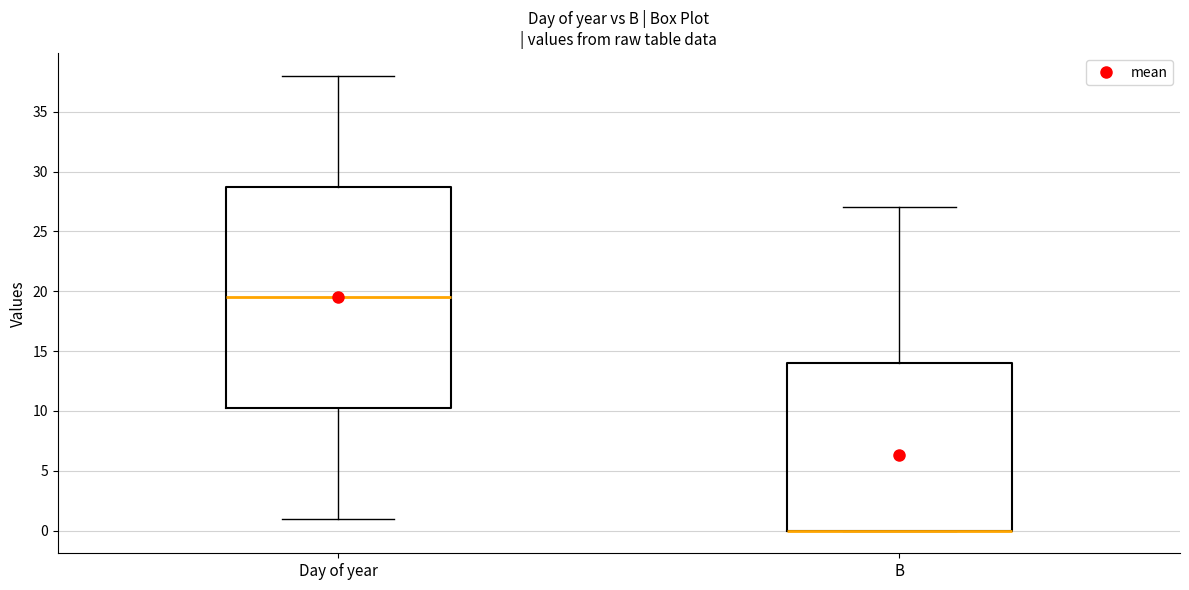

Reading left to right, read every box against the y-axis: the position of its median line, the range the box covers, and the ends of its whiskers. The values are not printed on the chart, so give them approximately, as read against the axis.

Day of year: median 19.5, box 10.5 to 29.0, whiskers 1.0 to 38.0
B: median 0.0 (drawn on the box's lower edge), box 0.0 to 14.0, whiskers 0.0 to 27.0